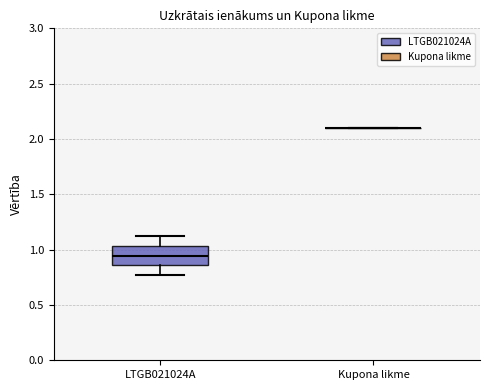

Reading left to right, transcribe this box plot: for each box, give where its median line is, the range the box spans, and where its two whiskers end, as read against the y-axis. The values are not printed on the chart, so give them approximately, as read against the axis.

LTGB021024A: median 0.95, box 0.85 to 1.05, whiskers 0.75 to 1.10
Kupona likme: box collapsed to a line at 2.10, whiskers 2.10 to 2.10